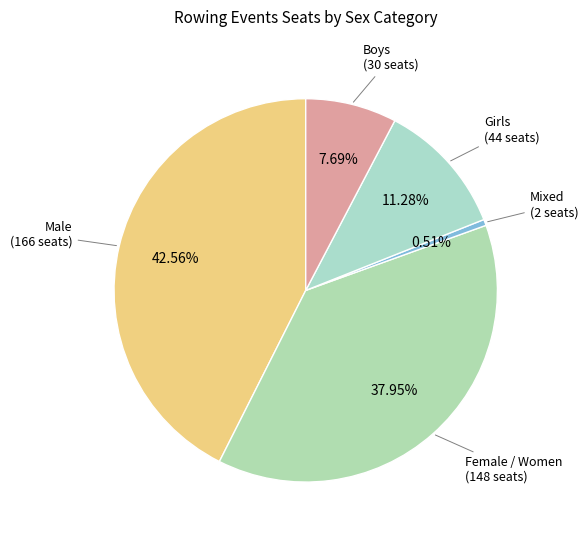

Is the sum of Girls and Male greater than half?

Yes